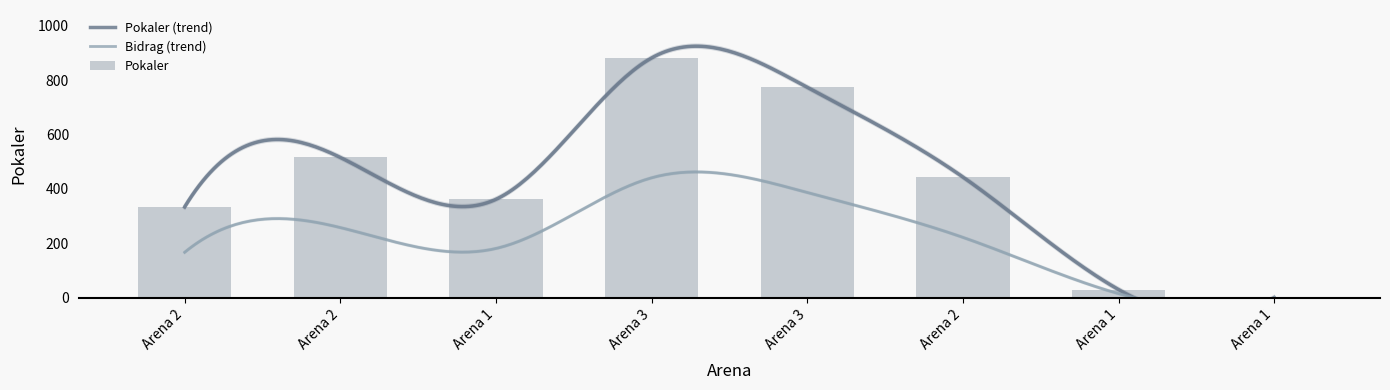

Which label corresponds to the smallest value in the chart?

Arena 1